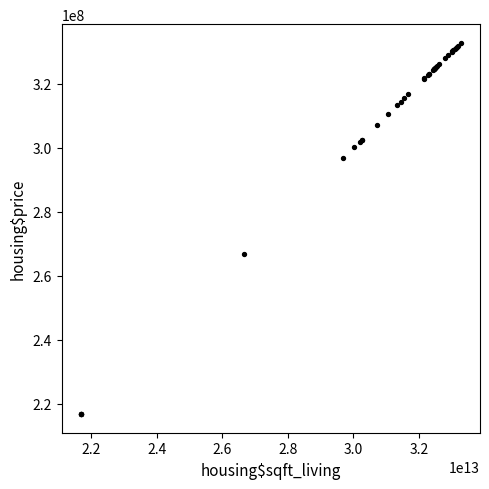

What Y value in the scatter plot is closest to 274765724?

266704659